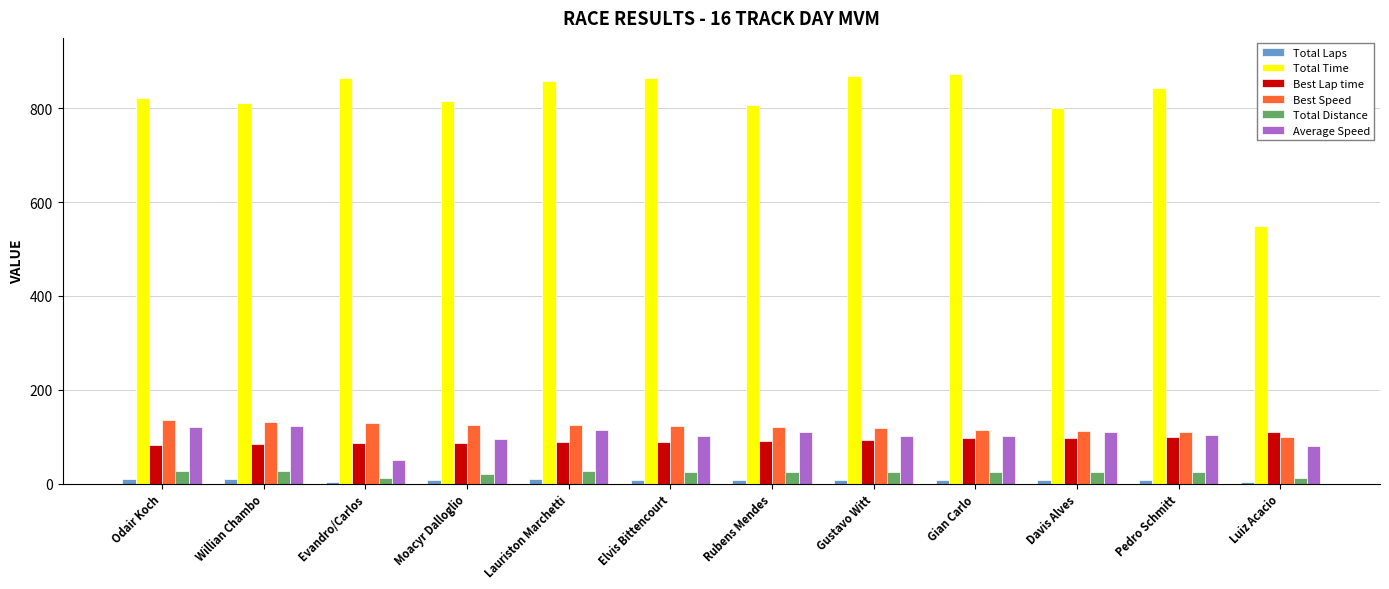

Which category has the lowest value in the Total Time series?

Luiz Acacio